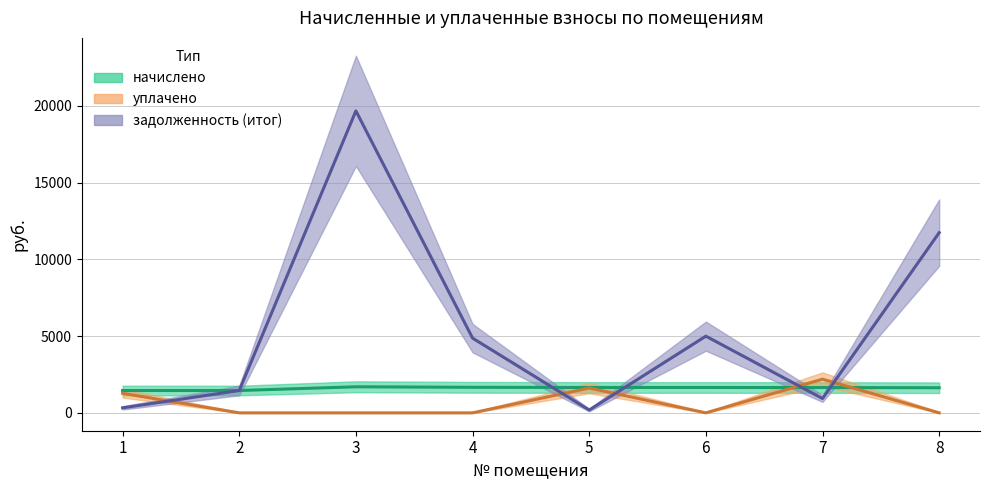

Rank the series by their average value, from lowest to highest.

уплачено, начислено, задолженность (итог)